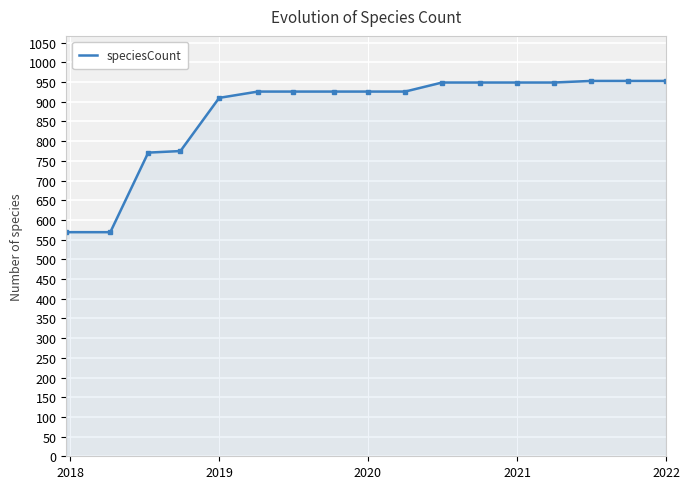

What is the difference between the maximum and minimum values?

384